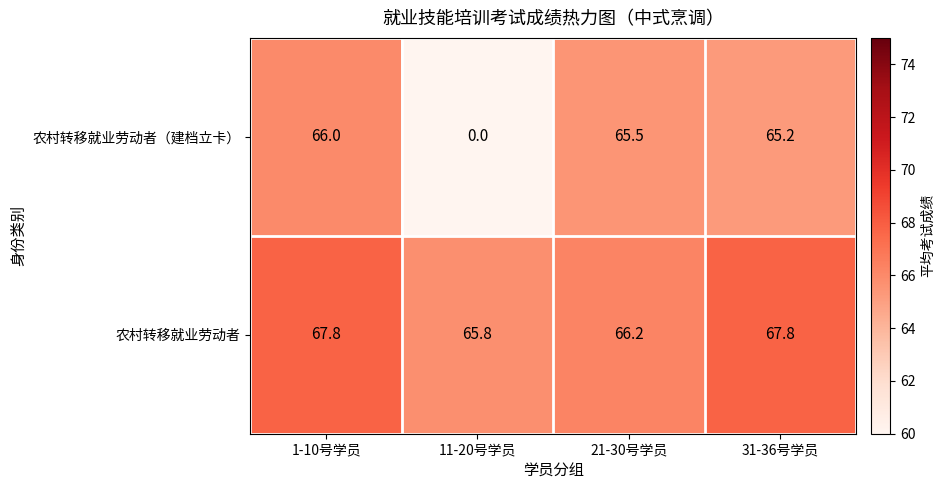

Which series has the largest total across all categories?

农村转移就业劳动者